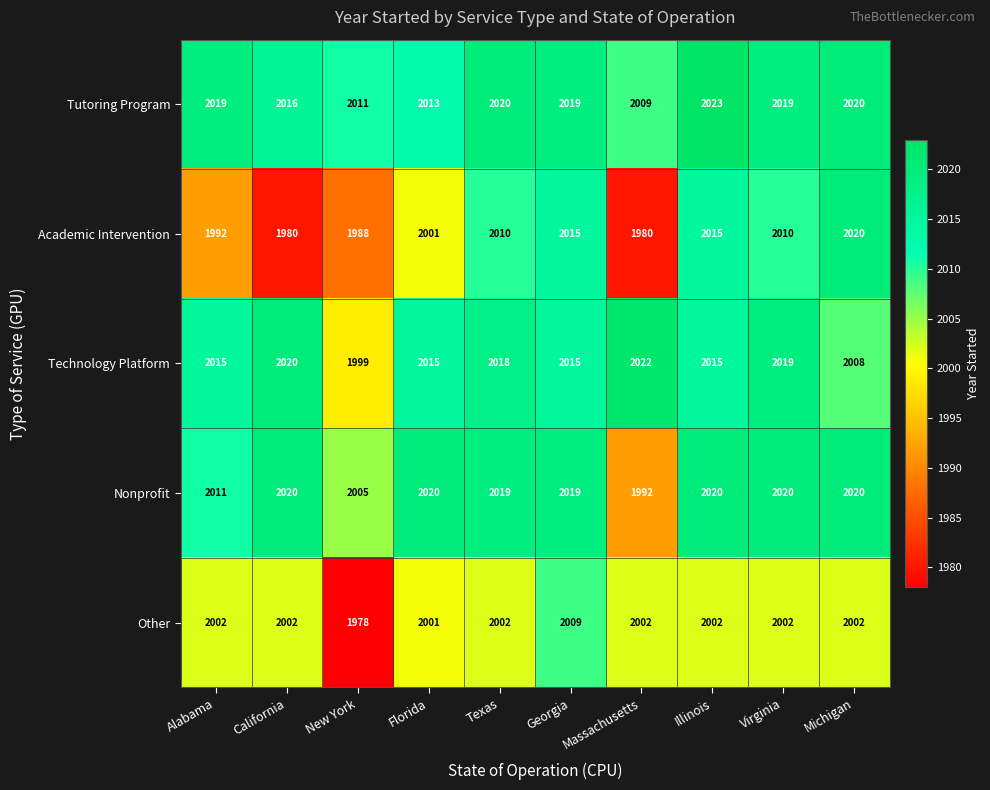

What is the sum of the Other values at Georgia and Michigan?

4011